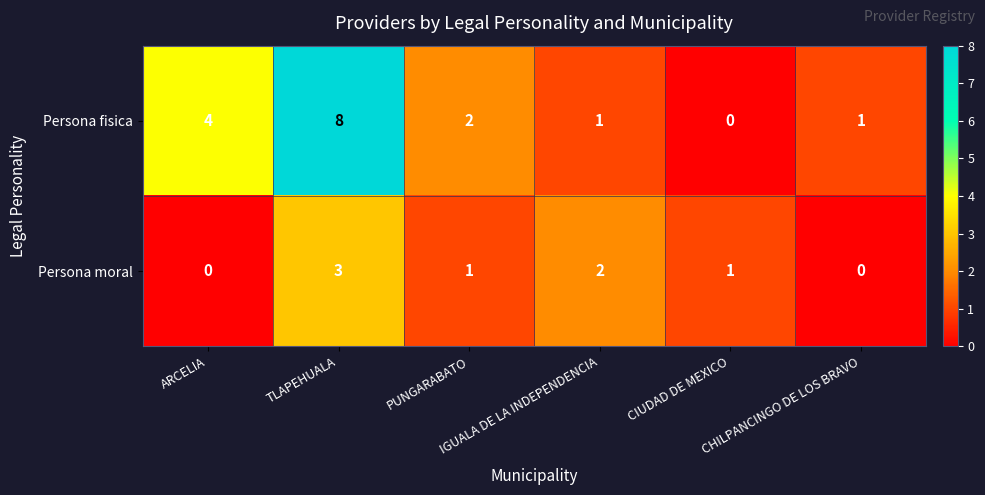

What is the difference between the maximum and minimum values in the Persona moral series?

3